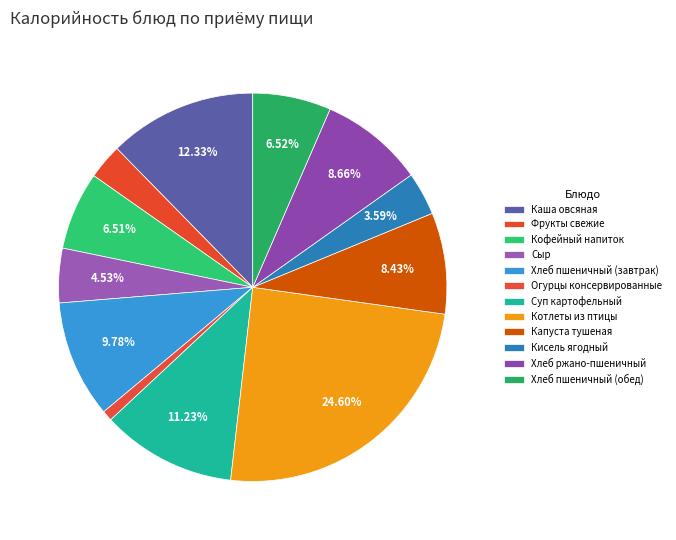

Is there a majority slice in this chart?

No